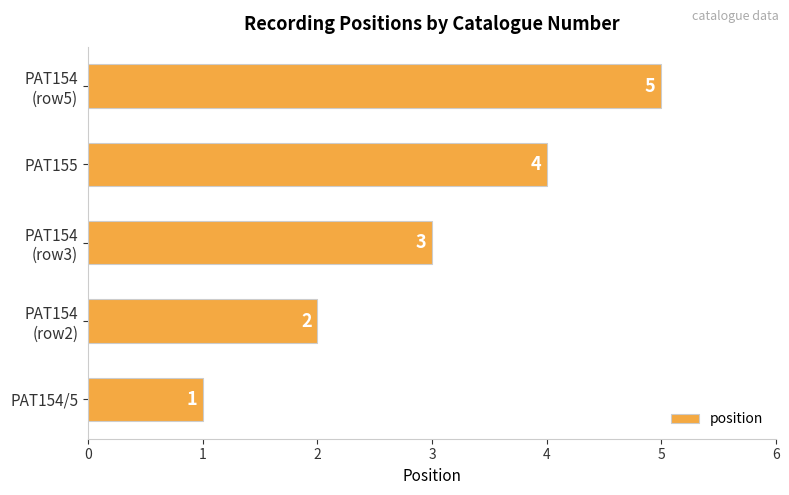

Which label corresponds to the largest value in the chart?

PAT154
(row5)